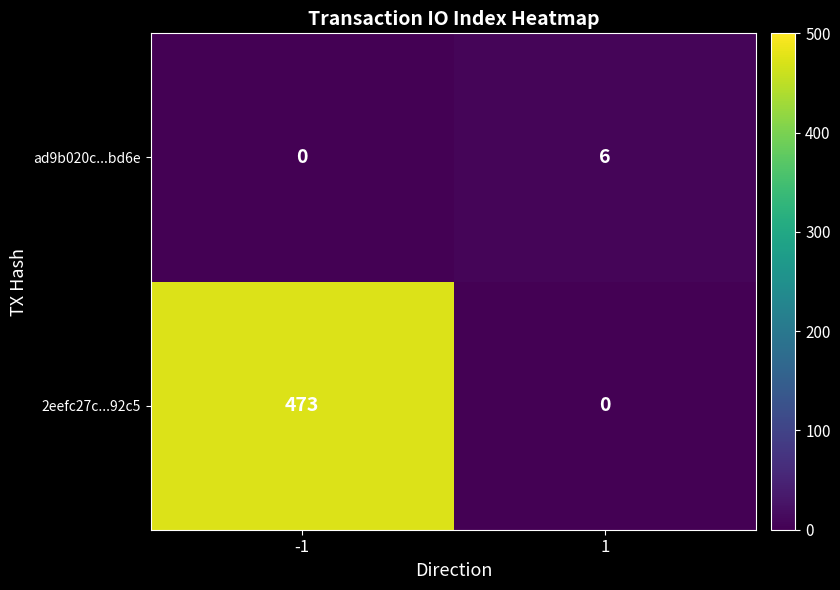

What is the difference between the maximum and minimum values in the 2eefc27c...92c5 series?

473